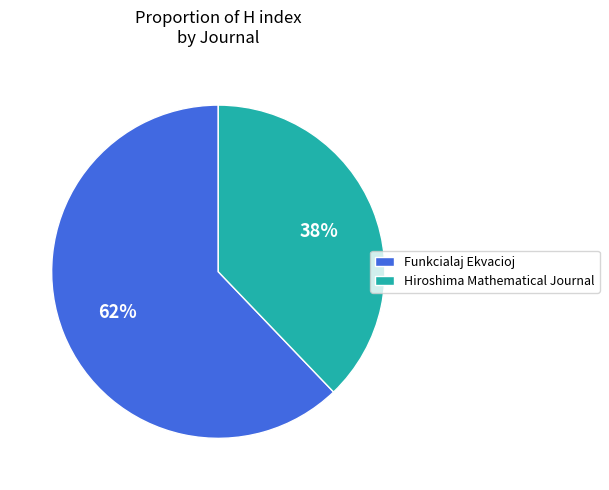

Approximately how many times larger is the value at Hiroshima Mathematical Journal compared to Funkcialaj Ekvacioj?

0.6